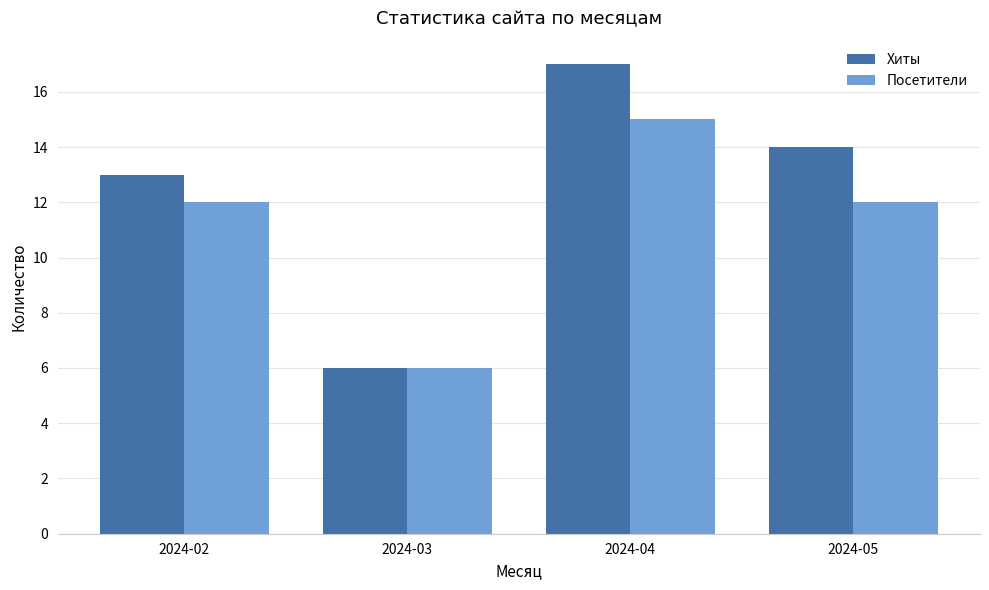

At 2024-05, list the series in order from smallest to largest.

Посетители, Хиты